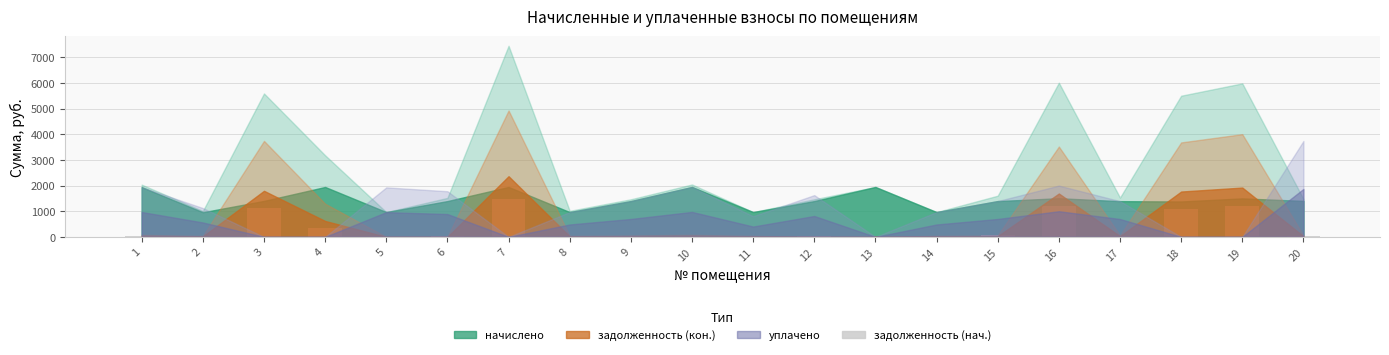

Are the bars horizontal?

No